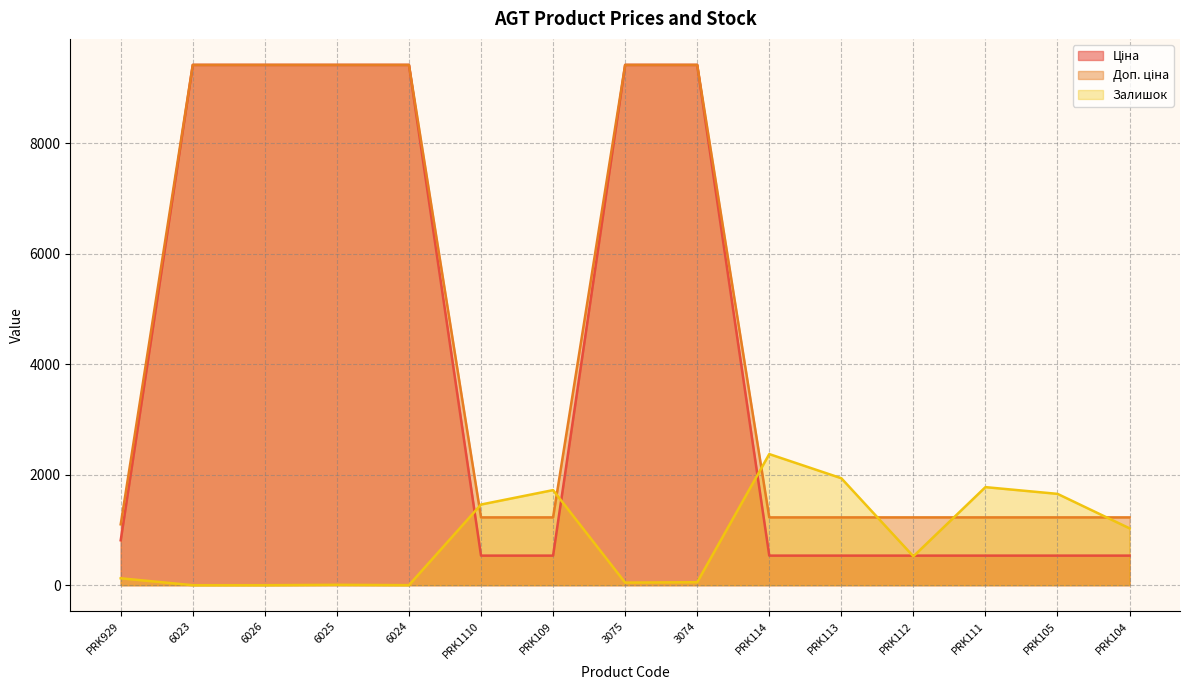

Is it true that Залишок equals 47.0 at 3075?

True